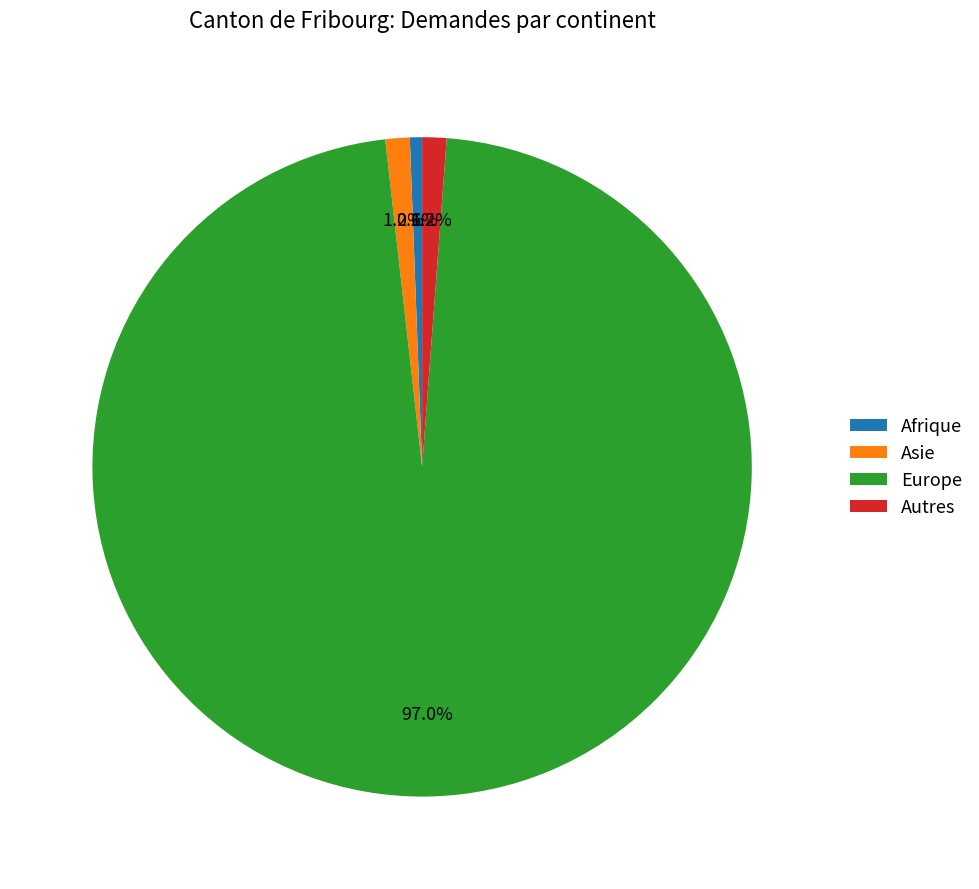

Which has a higher value, Europe or Autres?

Europe